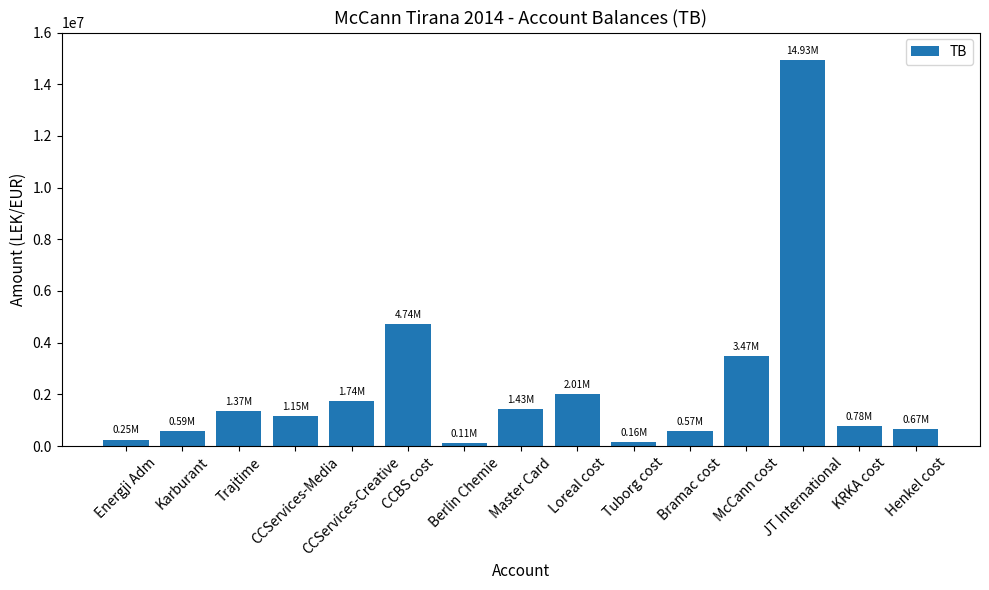

What is the label of the 14th bar from the right?

Karburant